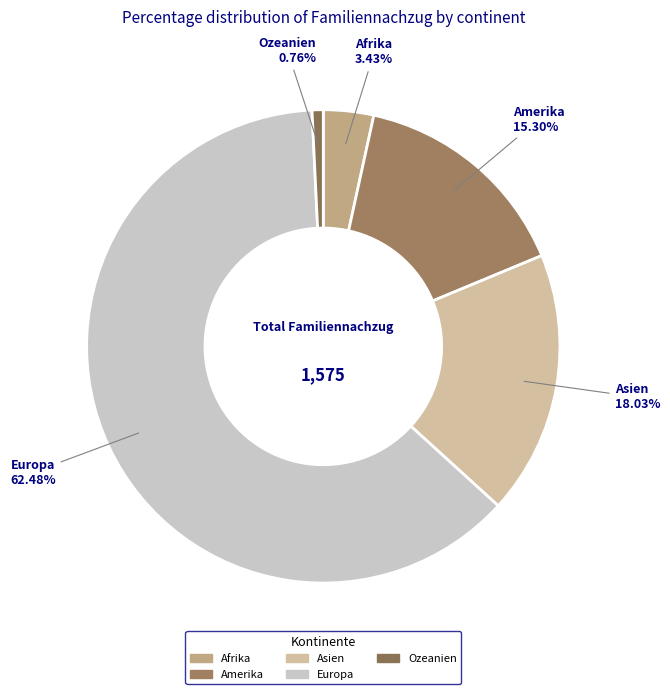

How many segments does this pie chart have?

5